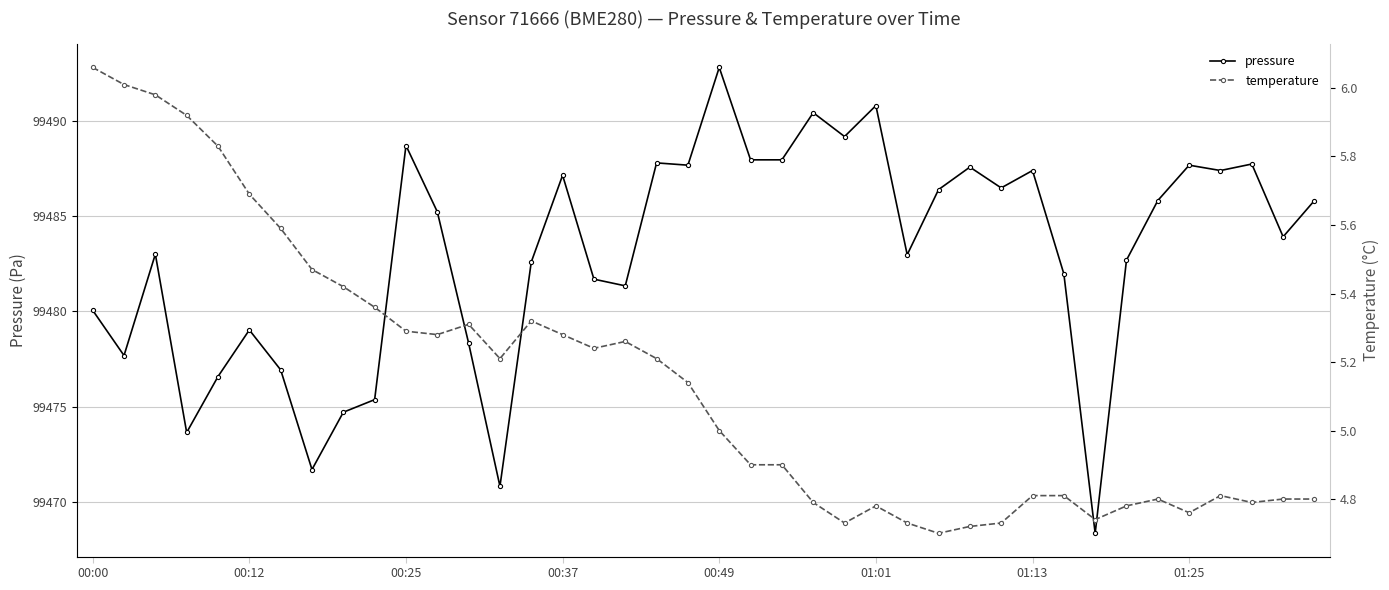

What is the average value of the temperature series?

5.1